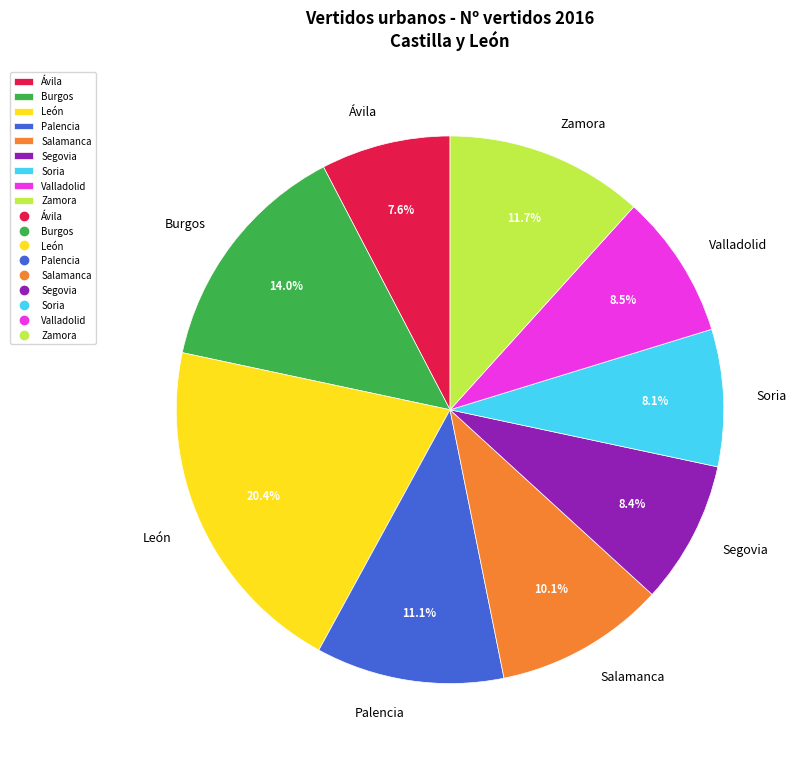

How many slices are in this pie chart?

9